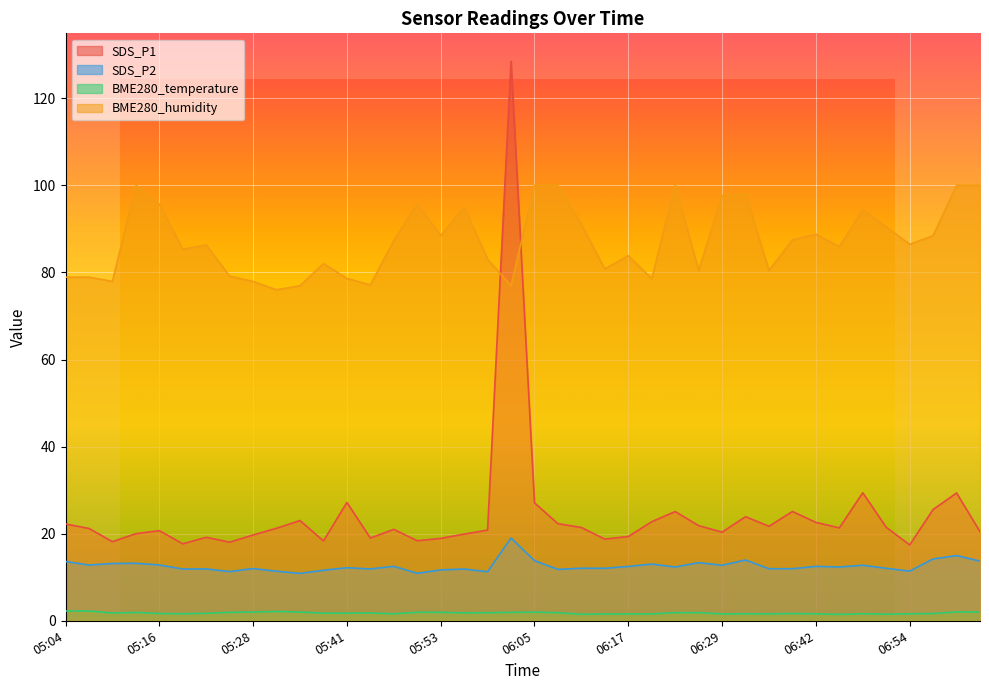

True or false: SDS_P2 has a value of 13.6 at 05:04.

True